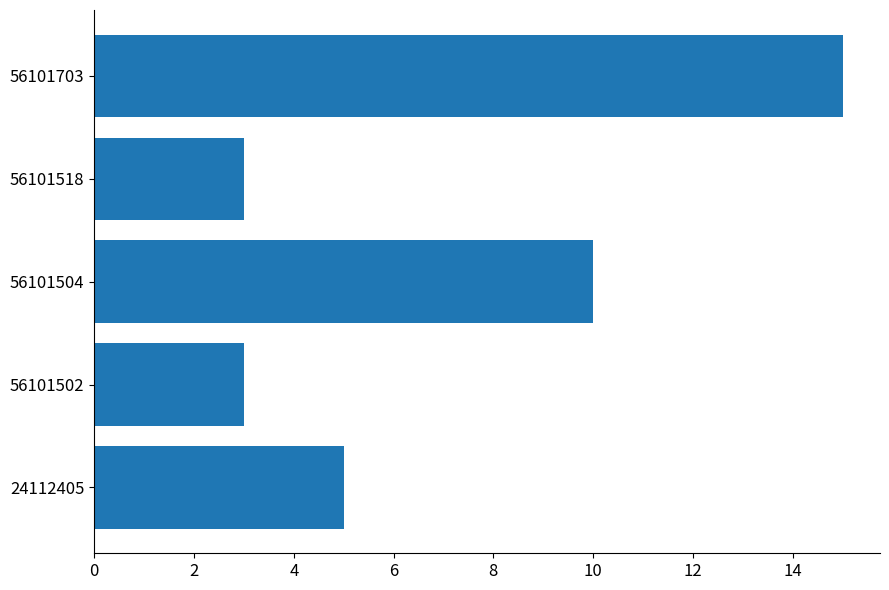

What is the change in value from 56101502 to 56101504?

+7